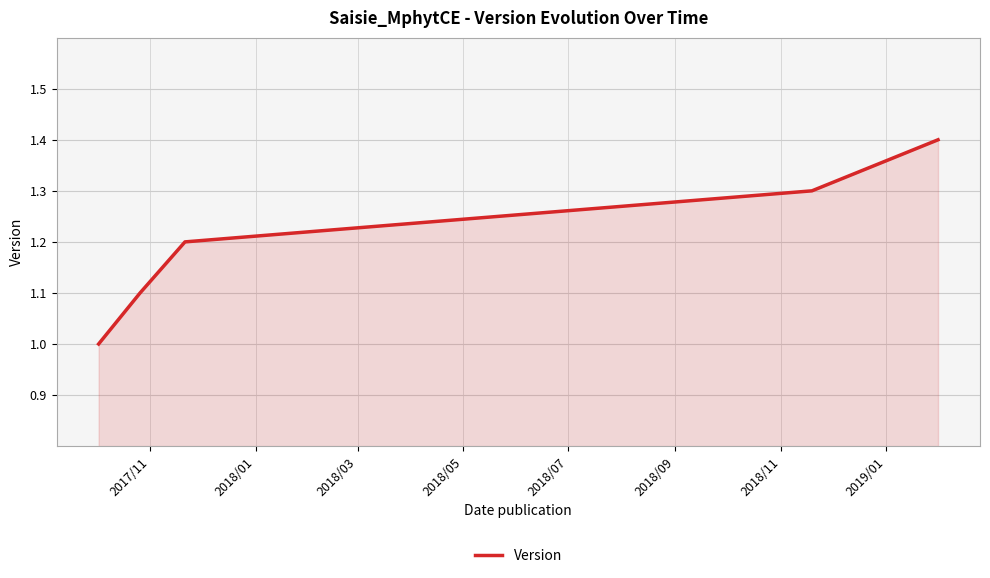

How many series are shown in this chart?

1